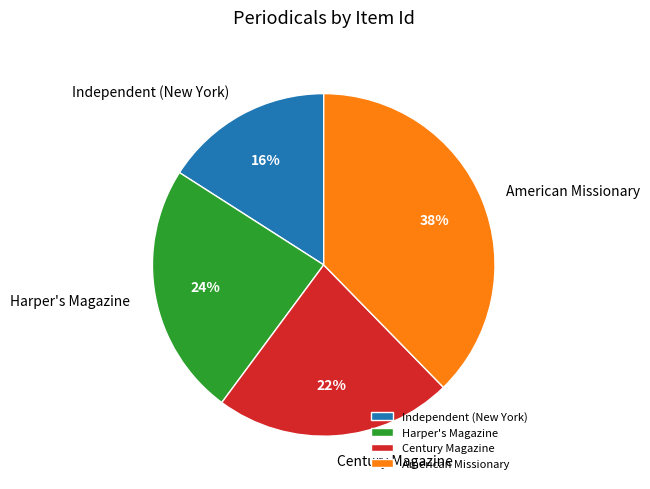

How many slices are in this pie chart?

4